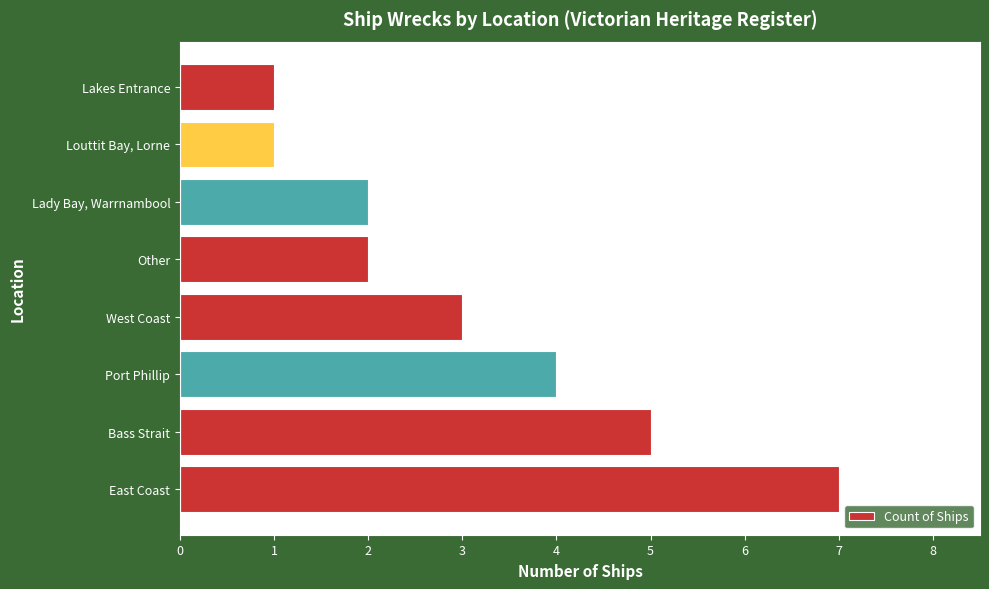

What is the difference between the maximum and second lowest values?

6